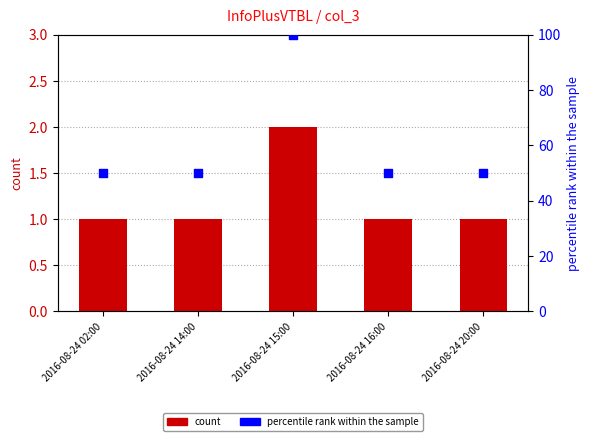

At which category is the sum across all series the highest?

2016-08-24 15:00